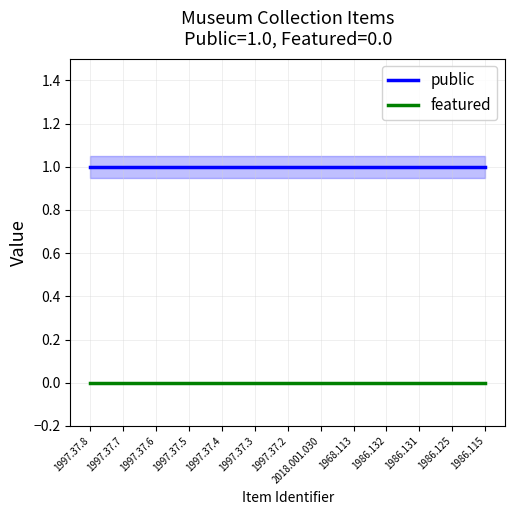

True or false: featured and public cross at least once.

False